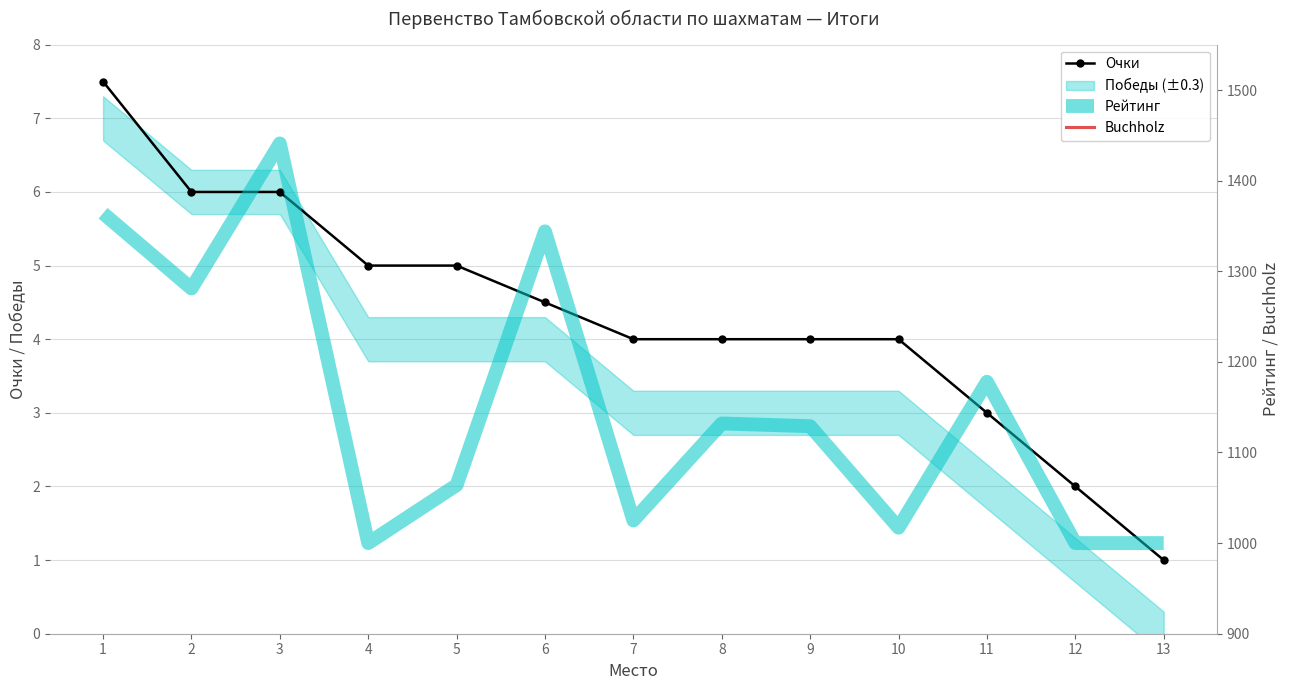

Between 2 and 7, which series saw the biggest shift?

Рейтинг